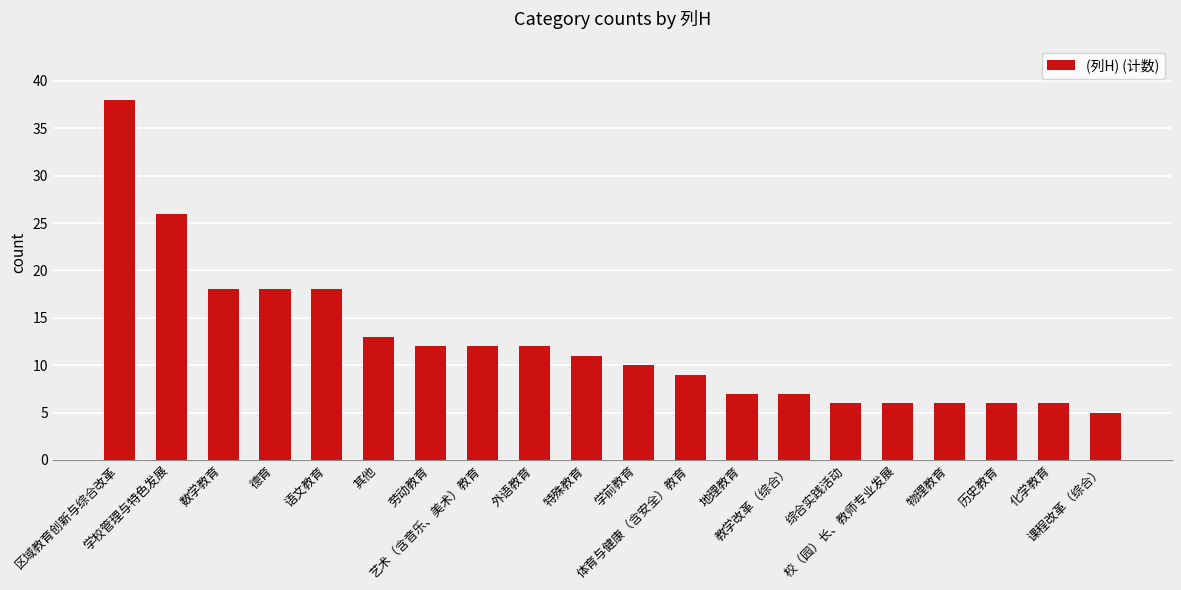

Reading left to right, transcribe all the data shown in this chart.

38	26	18	18	18	13	12	12	12	11	10	9	7	7	6	6	6	6	6	5